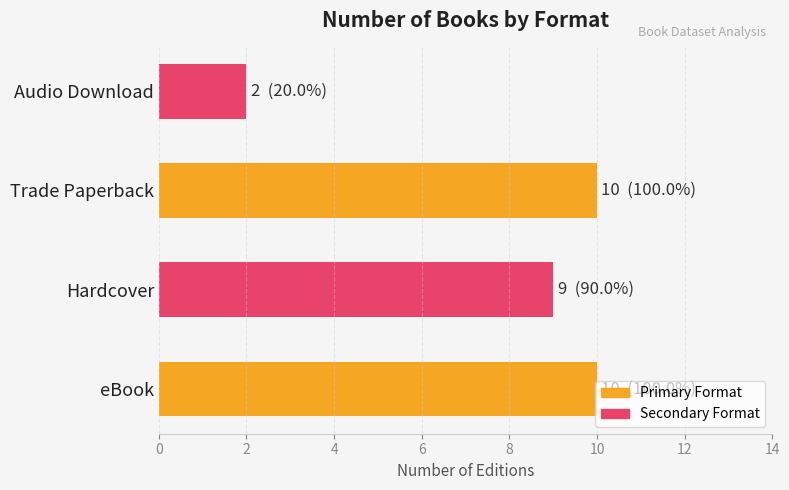

How many values are below 10?

2